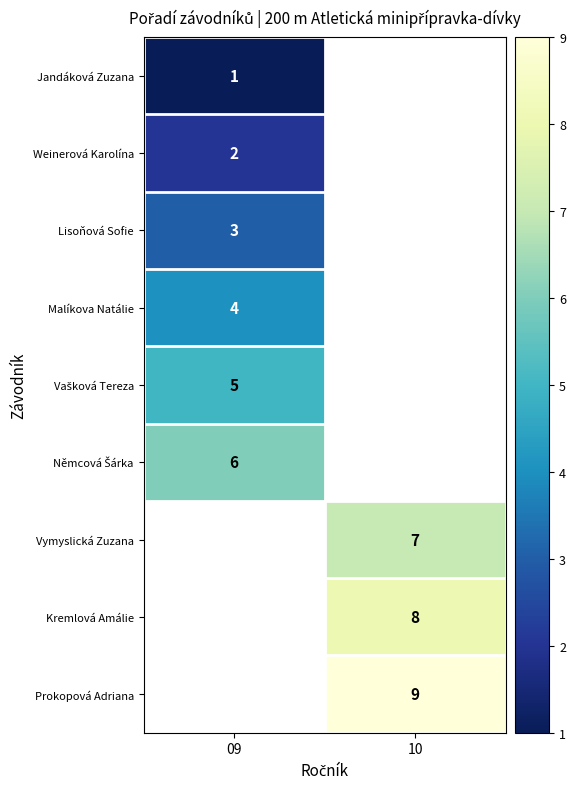

The Jandáková Zuzana series shows 0 at 09. True or false?

False